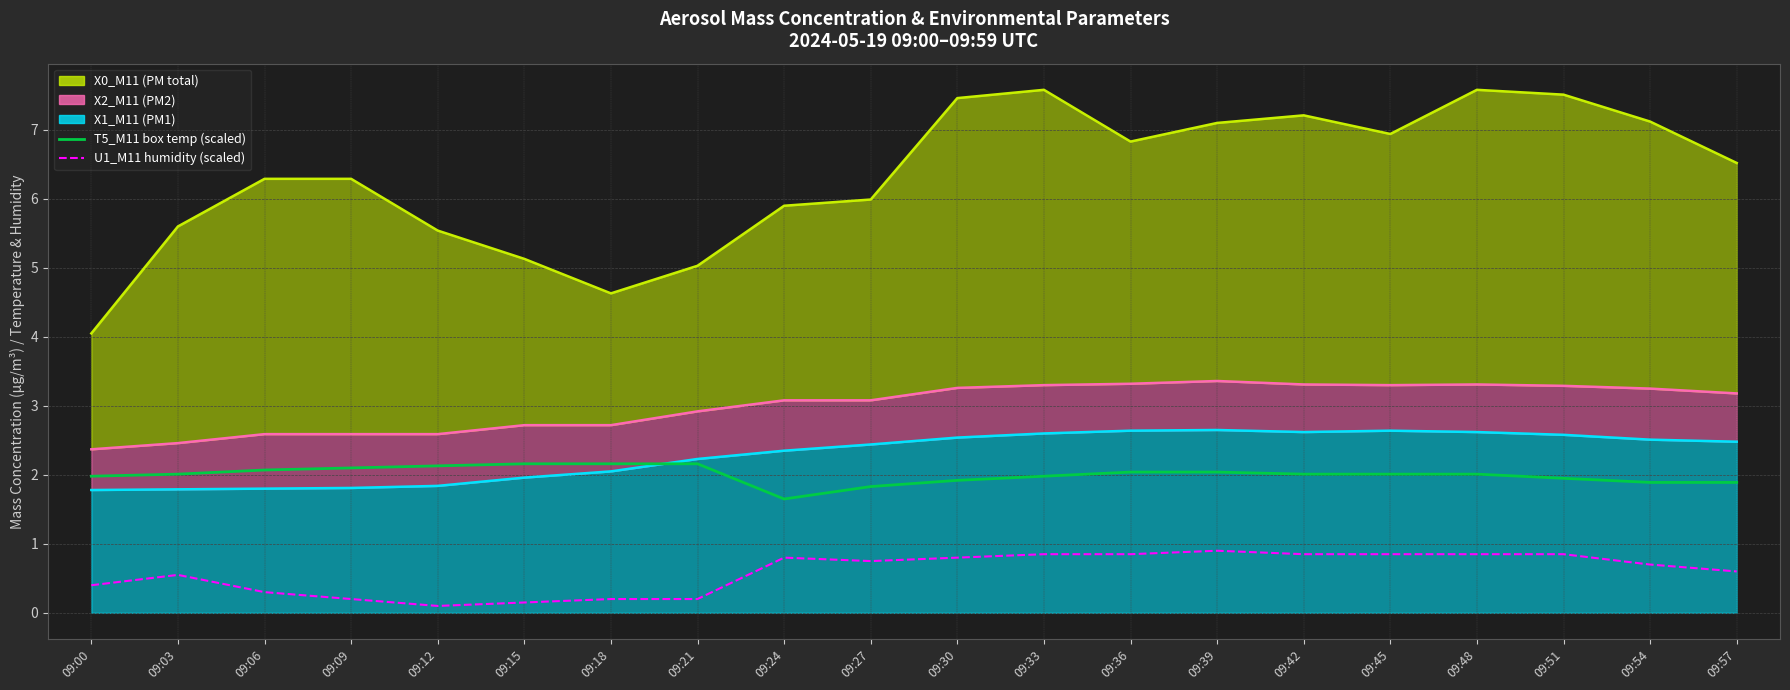

Does the chart have visible grid lines?

Yes